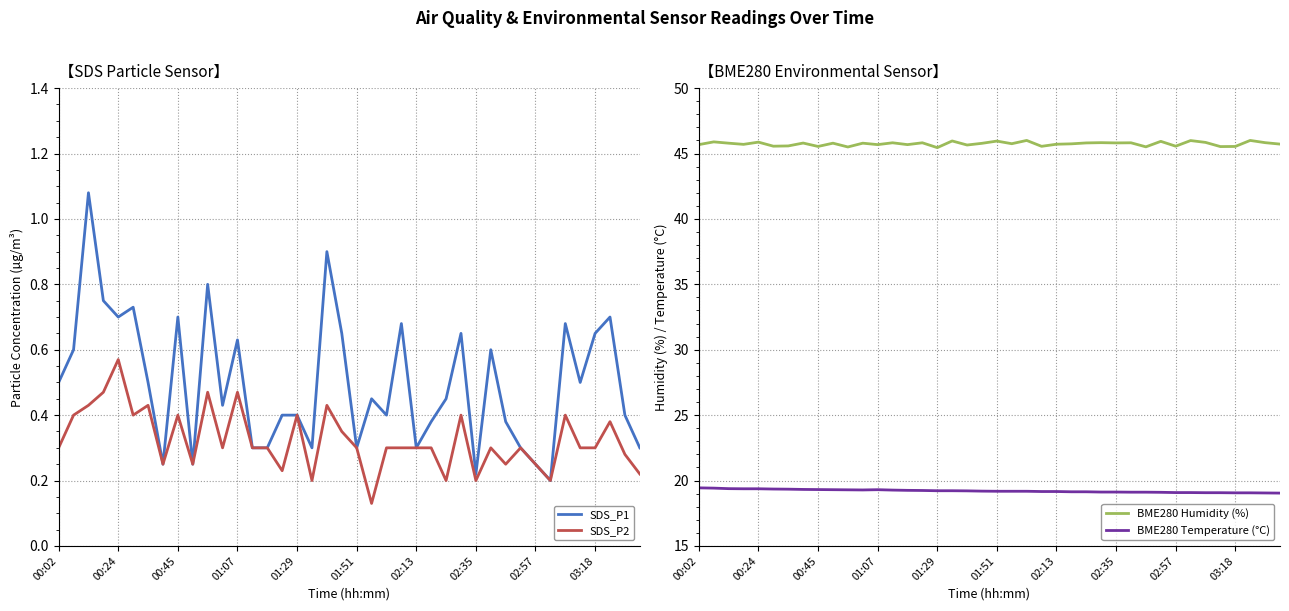

In SDS_P1, how many points are higher than both neighbors (excluding endpoints)?

12